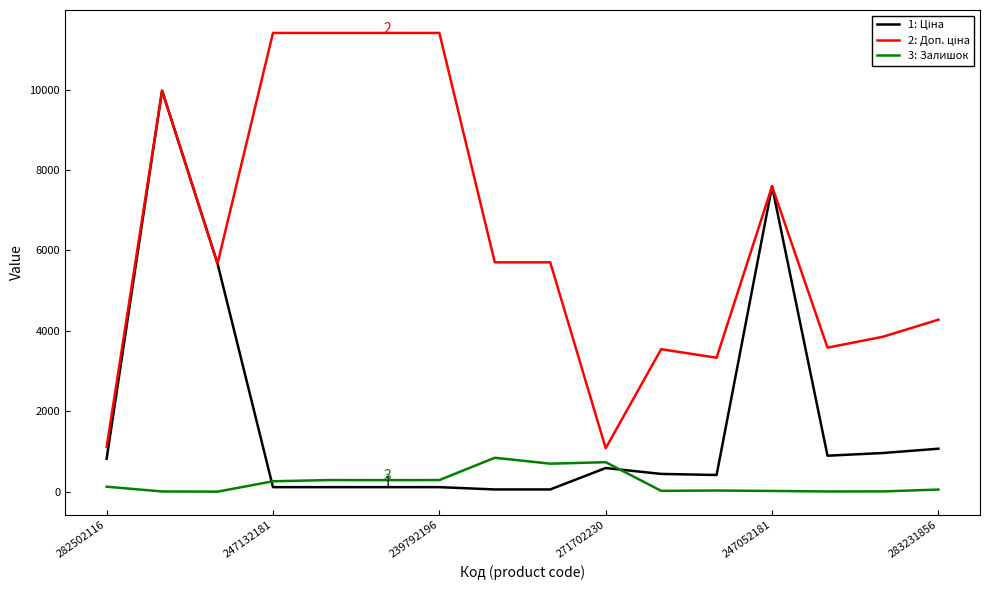

How many lines are shown in the chart?

3